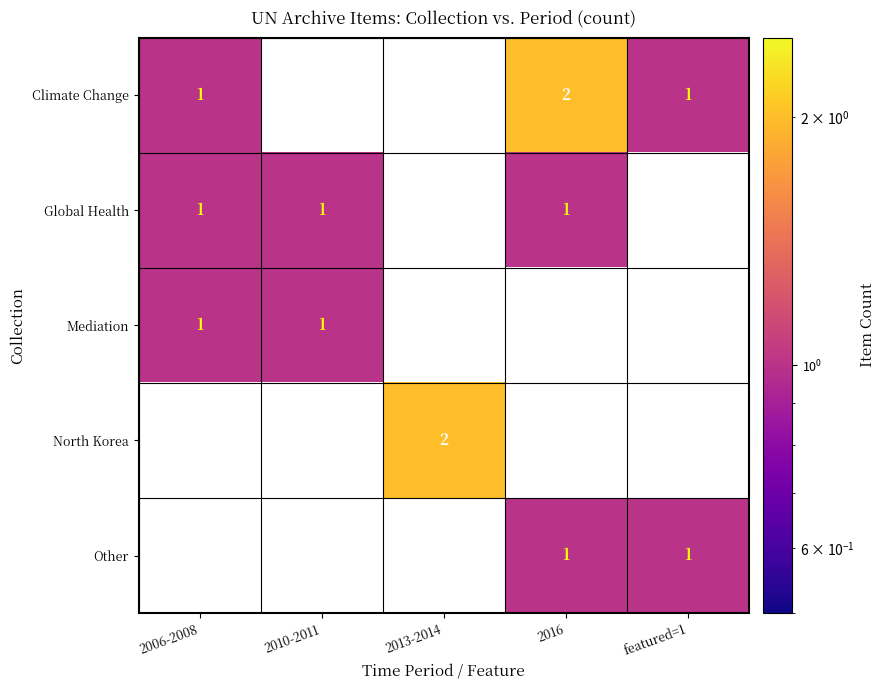

The Mediation series shows 0.3 at 2010-2011. True or false?

False